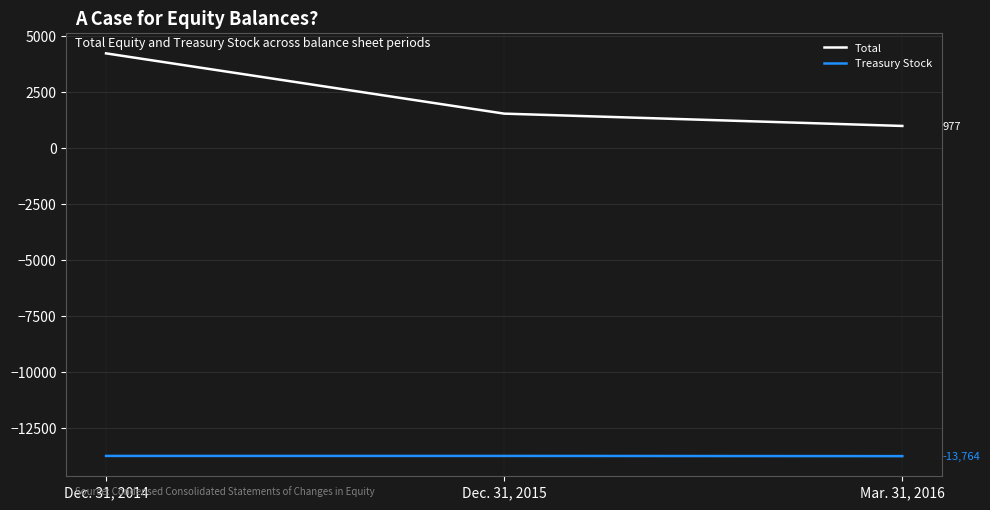

Which series has the largest range (max minus min)?

Total